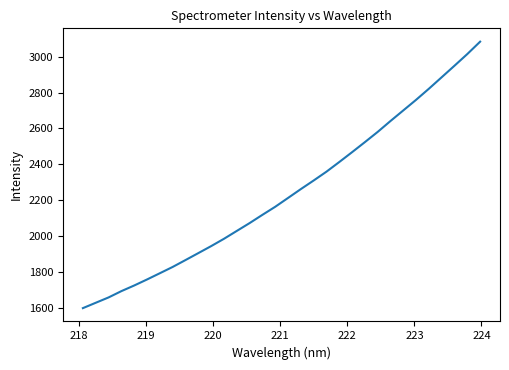

What is the difference between the maximum and minimum values?

1484.1